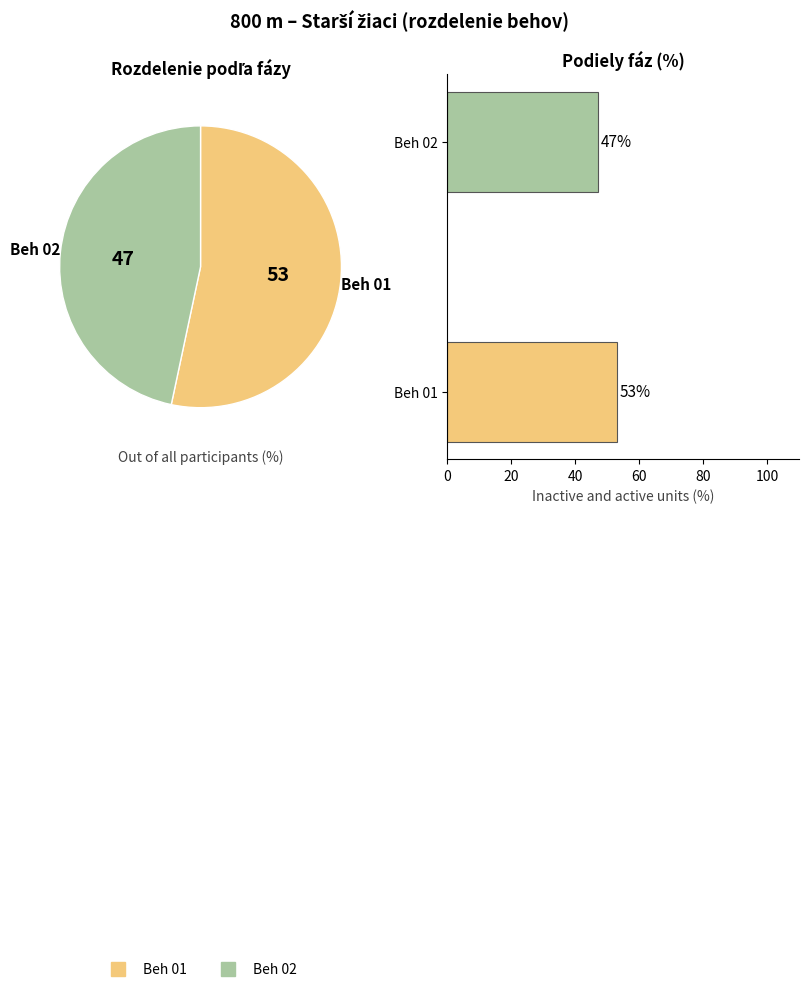

Count the number of slices in the pie.

2